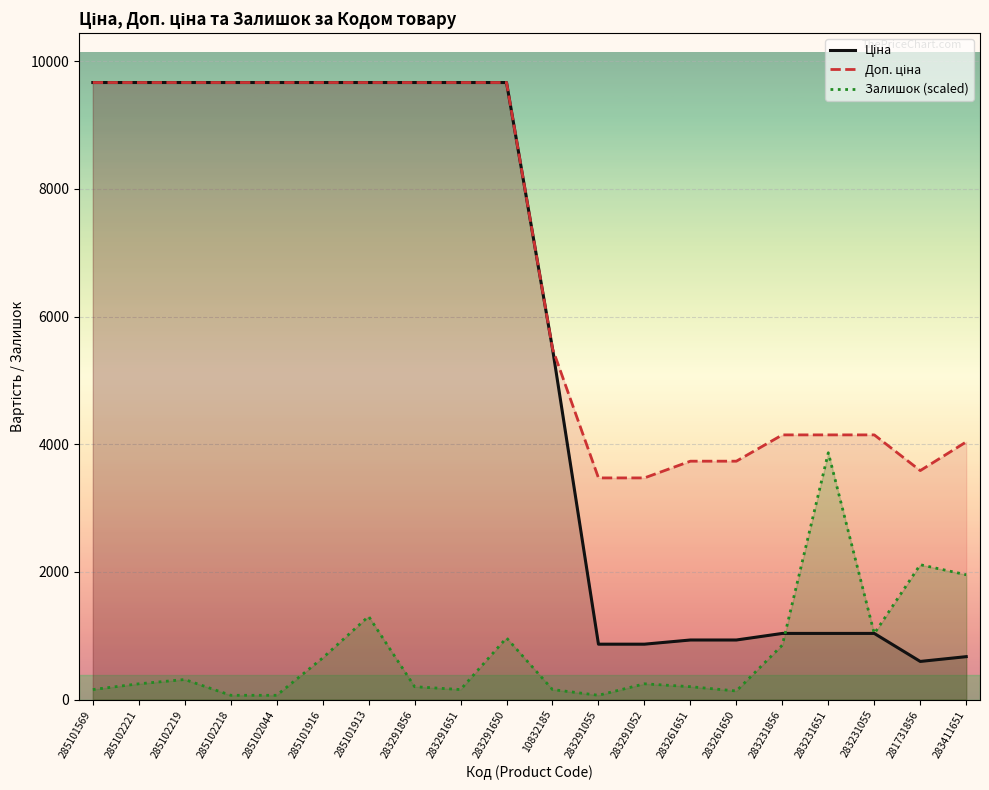

Between 285102221 and 283411651, which series saw the biggest shift?

Ціна